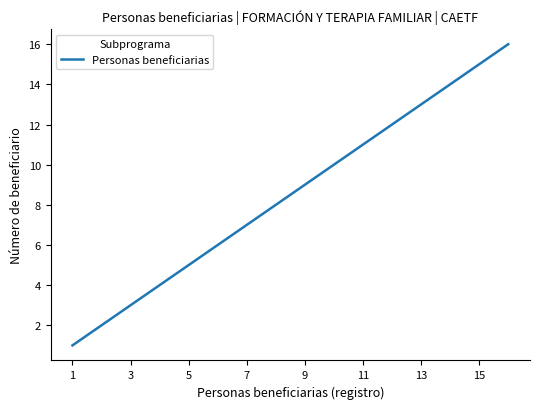

What is the difference between the maximum and minimum values?

15